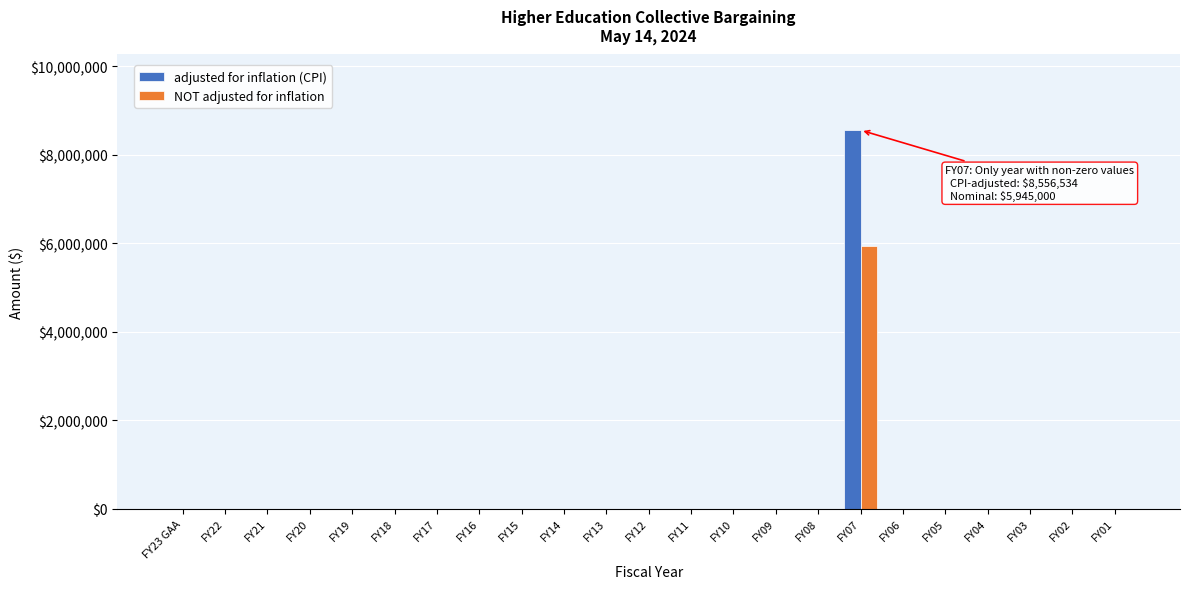

The value of NOT adjusted for inflation at FY07 is 8297500. True or false?

False